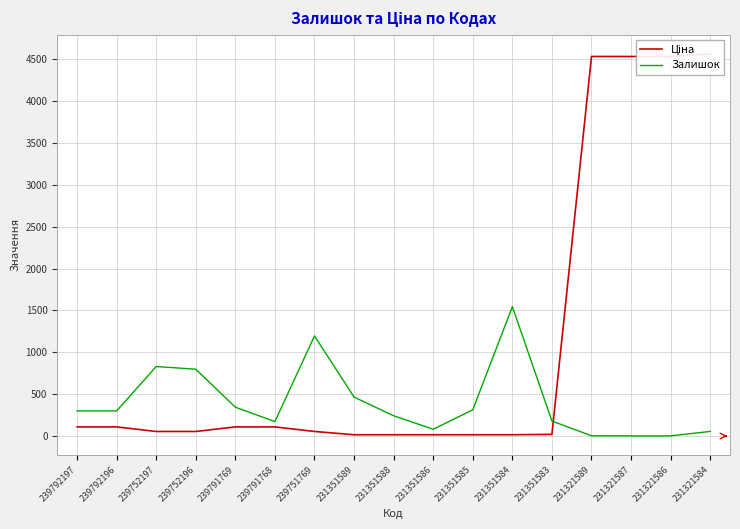

How many lines are shown in the chart?

2